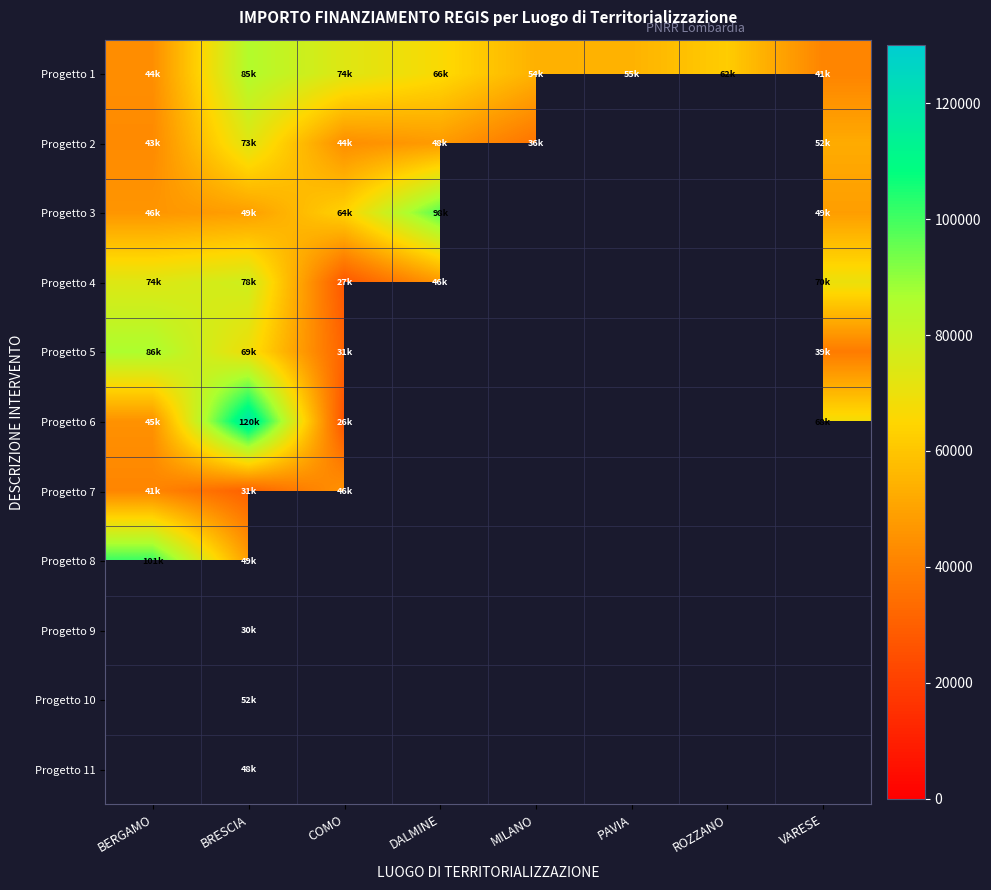

What is the lowest value of the Progetto 3 series?

46312.5